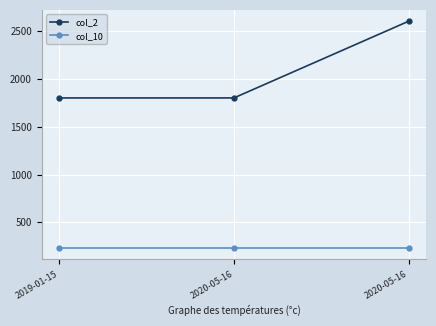

Which series changed the most between 2019-01-15 and 2020-05-16?

col_2